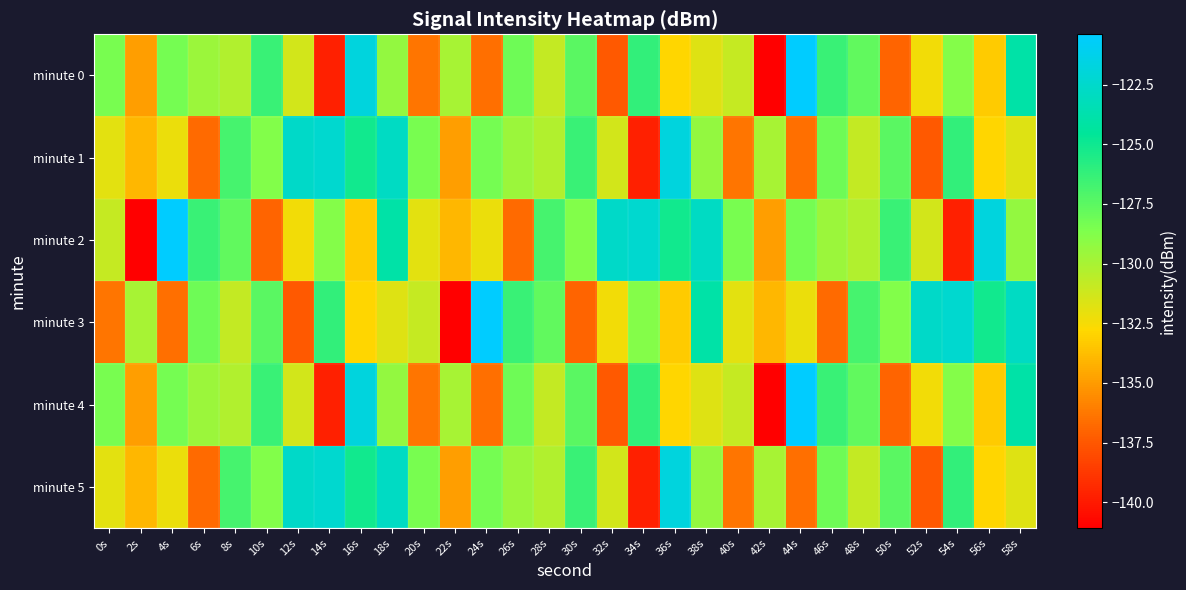

At which category is the sum across all series the highest?

16s